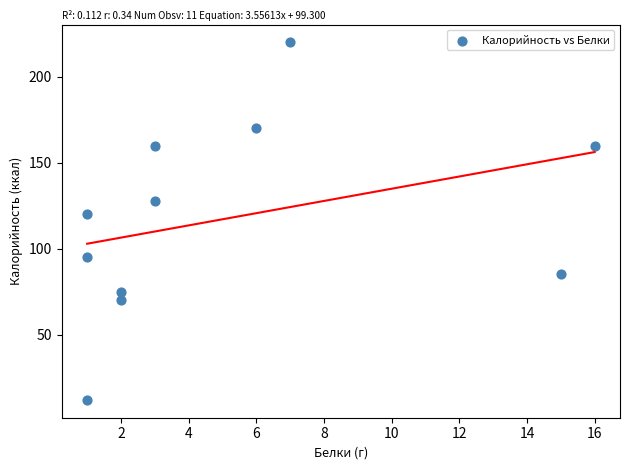

What Y value in the scatter plot is closest to 116?

120